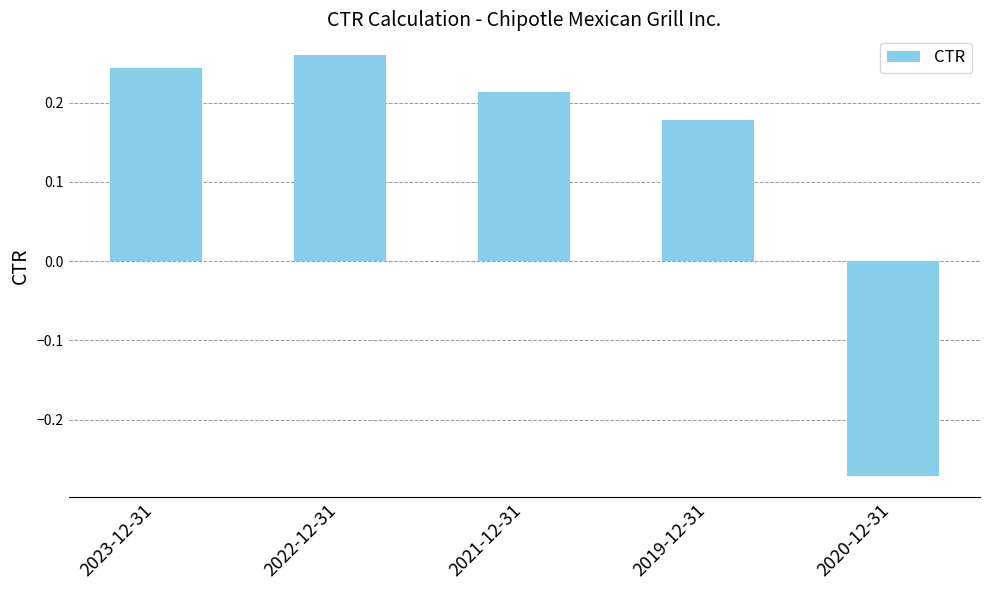

How many values are below 0?

1